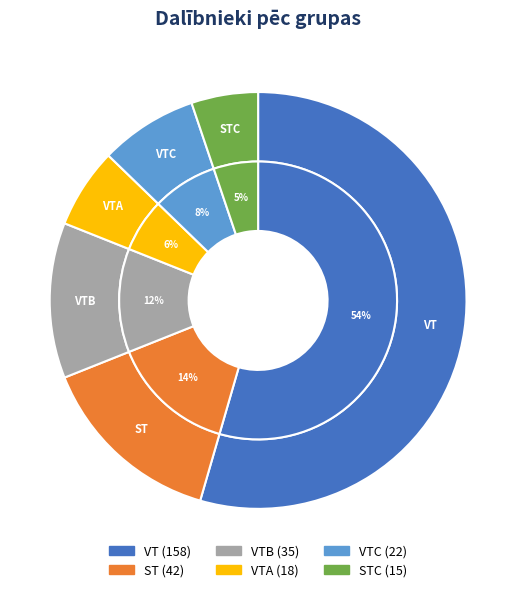

True or false: VTC accounts for 8% of the total.

True